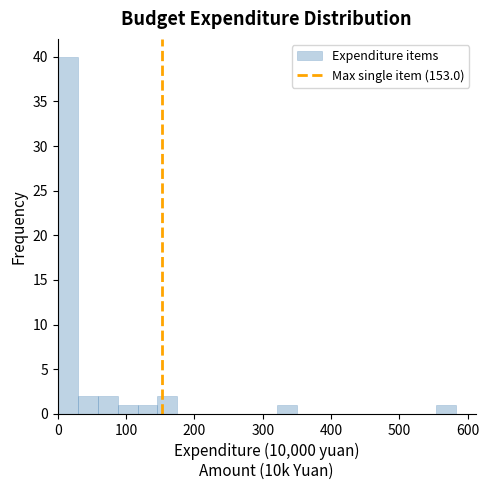

Read against the x-axis, roughly where is the centre of the tallest bar?

10